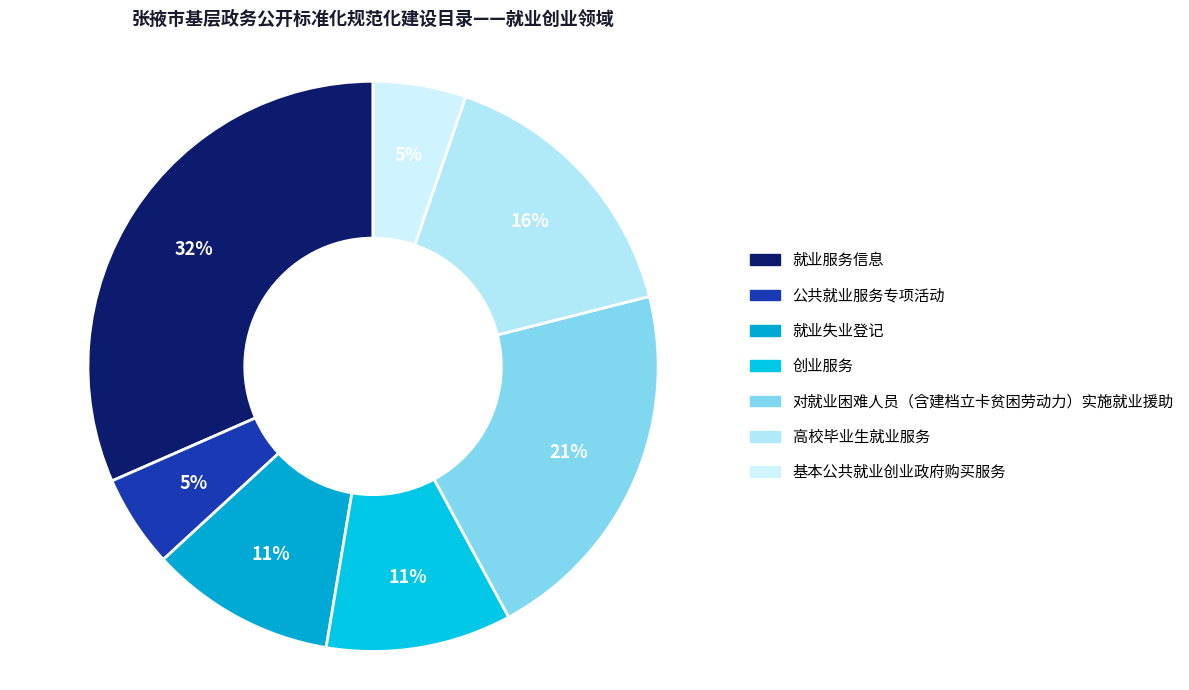

Rank the categories by value from lowest to highest.

公共就业服务专项活动, 基本公共就业创业政府购买服务, 就业失业登记, 创业服务, 高校毕业生就业服务, 对就业困难人员（含建档立卡贫困劳动力）实施就业援助, 就业服务信息